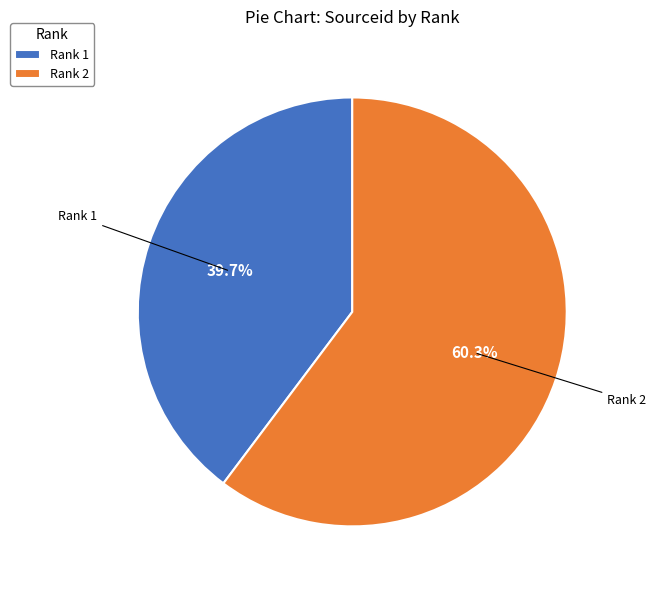

Rank the categories by value from highest to lowest.

Rank 2, Rank 1